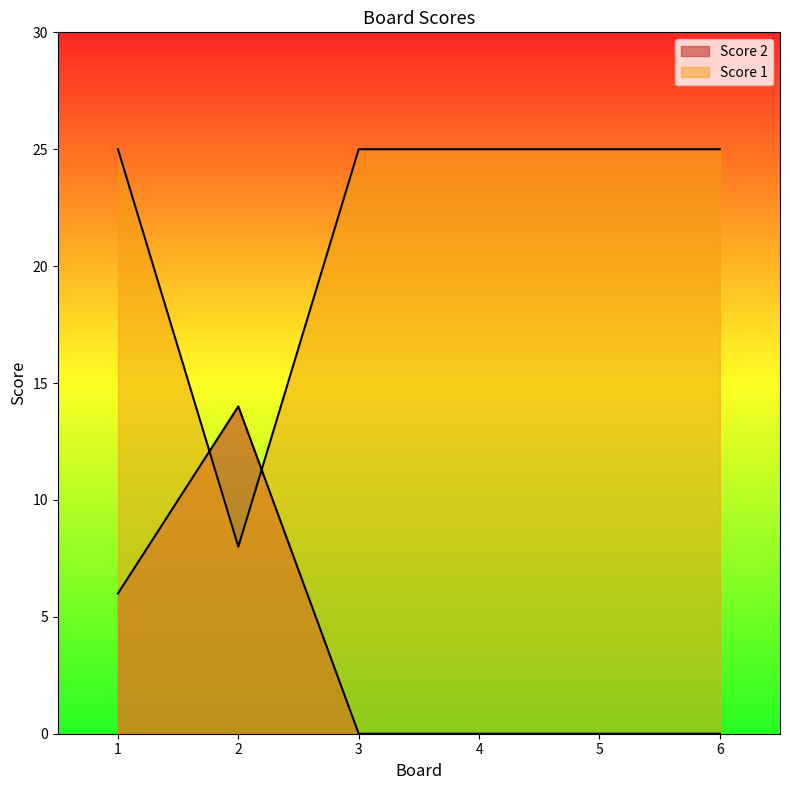

In Score 1, how many points are lower than both neighbors (excluding endpoints)?

1